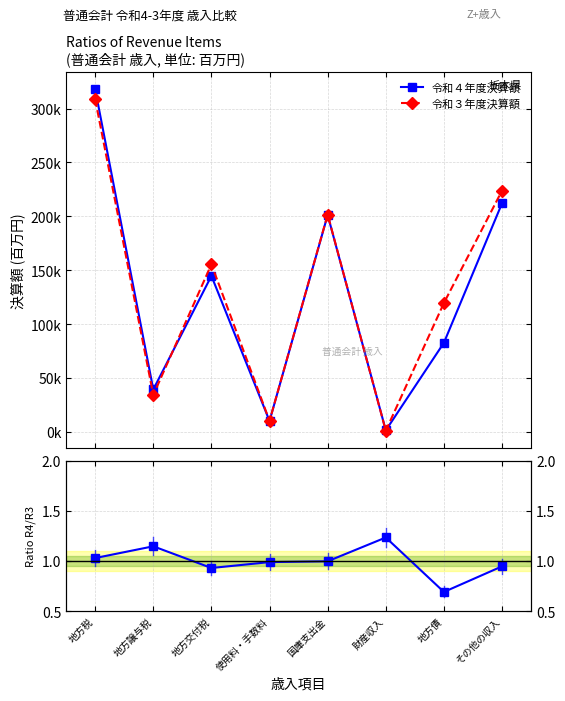

What is the difference between the second highest and second lowest values in the 令和４年度決算額 / 令和３年度決算額 series?

0.2